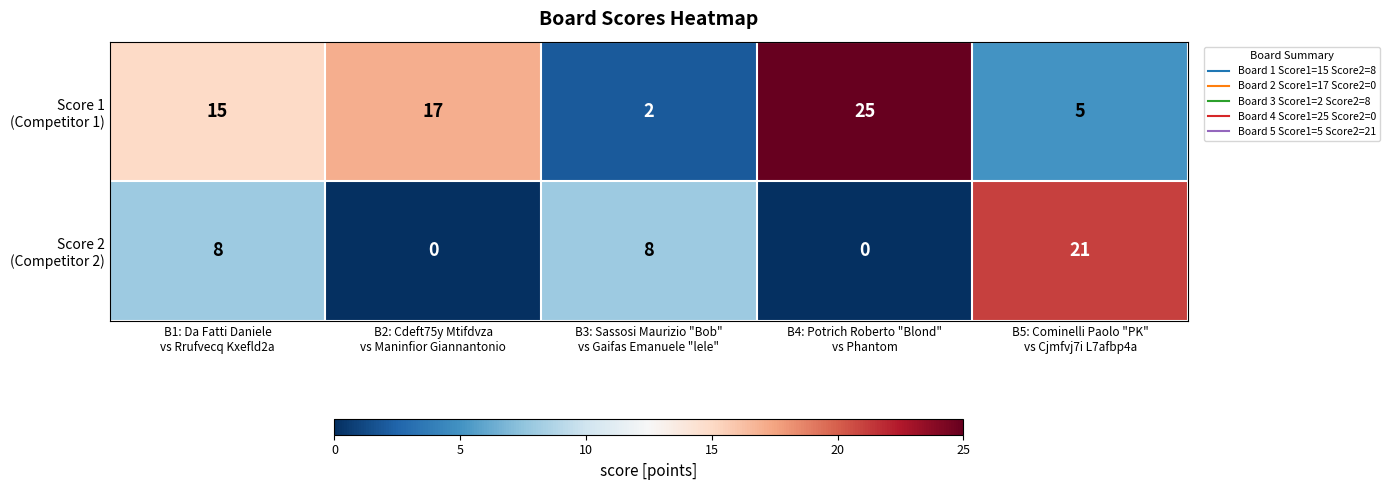

What is the maximum value shown in the chart?

25